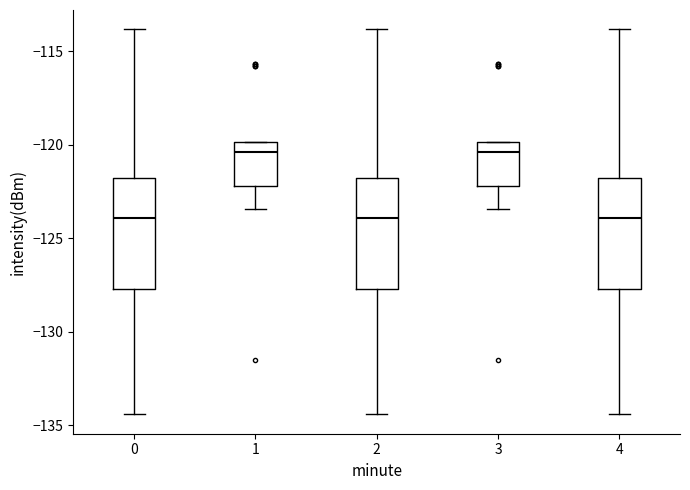

Reading left to right, transcribe this box plot: for each box, give where its median line is, the range the box spans, and where its two whiskers end, as read against the y-axis. The values are not printed on the chart, so give them approximately, as read against the axis.

0: median -124.0, box -127.5 to -122.0, whiskers -134.5 to -114.0
1: median -120.5, box -122.0 to -120.0, whiskers -123.5 to -120.0
2: median -124.0, box -127.5 to -122.0, whiskers -134.5 to -114.0
3: median -120.5, box -122.0 to -120.0, whiskers -123.5 to -120.0
4: median -124.0, box -127.5 to -122.0, whiskers -134.5 to -114.0